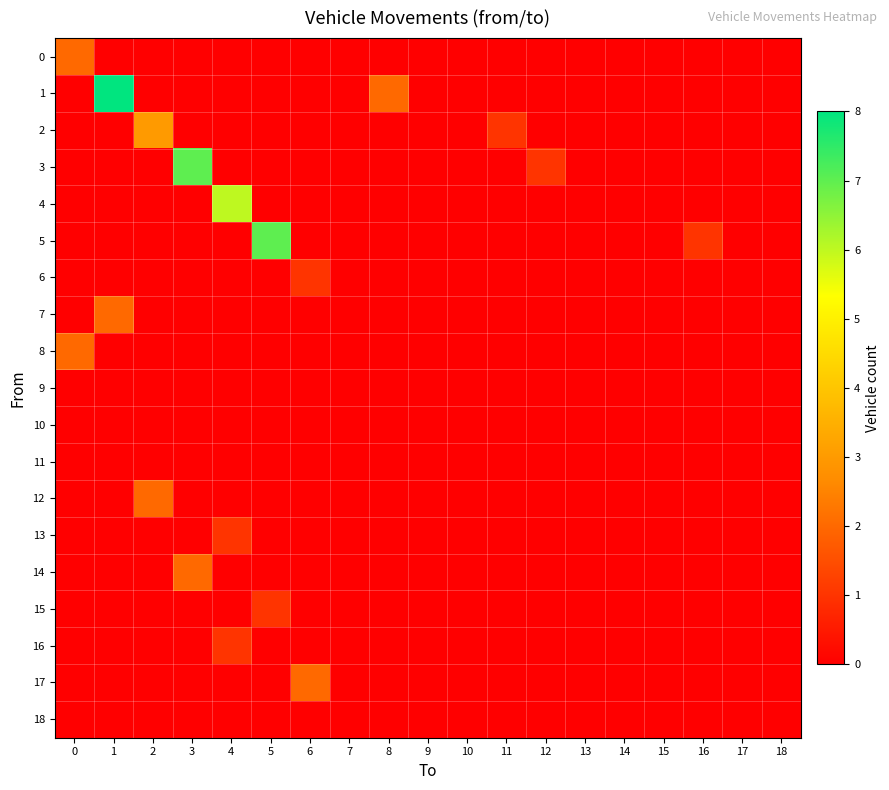

Reading right to left, extract all data points from this chart.

0: 18=0	17=0	16=0	15=0	14=0	13=0	12=0	11=0	10=0	9=0	8=0	7=0	6=0	5=0	4=0	3=0	2=0	1=0	0=2
1: 18=0	17=0	16=0	15=0	14=0	13=0	12=0	11=0	10=0	9=0	8=2	7=0	6=0	5=0	4=0	3=0	2=0	1=8	0=0
2: 18=0	17=0	16=0	15=0	14=0	13=0	12=0	11=1	10=0	9=0	8=0	7=0	6=0	5=0	4=0	3=0	2=3	1=0	0=0
3: 18=0	17=0	16=0	15=0	14=0	13=0	12=1	11=0	10=0	9=0	8=0	7=0	6=0	5=0	4=0	3=7	2=0	1=0	0=0
4: 18=0	17=0	16=0	15=0	14=0	13=0	12=0	11=0	10=0	9=0	8=0	7=0	6=0	5=0	4=6	3=0	2=0	1=0	0=0
5: 18=0	17=0	16=1	15=0	14=0	13=0	12=0	11=0	10=0	9=0	8=0	7=0	6=0	5=7	4=0	3=0	2=0	1=0	0=0
6: 18=0	17=0	16=0	15=0	14=0	13=0	12=0	11=0	10=0	9=0	8=0	7=0	6=1	5=0	4=0	3=0	2=0	1=0	0=0
7: 18=0	17=0	16=0	15=0	14=0	13=0	12=0	11=0	10=0	9=0	8=0	7=0	6=0	5=0	4=0	3=0	2=0	1=2	0=0
8: 18=0	17=0	16=0	15=0	14=0	13=0	12=0	11=0	10=0	9=0	8=0	7=0	6=0	5=0	4=0	3=0	2=0	1=0	0=2
9: 18=0	17=0	16=0	15=0	14=0	13=0	12=0	11=0	10=0	9=0	8=0	7=0	6=0	5=0	4=0	3=0	2=0	1=0	0=0
10: 18=0	17=0	16=0	15=0	14=0	13=0	12=0	11=0	10=0	9=0	8=0	7=0	6=0	5=0	4=0	3=0	2=0	1=0	0=0
11: 18=0	17=0	16=0	15=0	14=0	13=0	12=0	11=0	10=0	9=0	8=0	7=0	6=0	5=0	4=0	3=0	2=0	1=0	0=0
12: 18=0	17=0	16=0	15=0	14=0	13=0	12=0	11=0	10=0	9=0	8=0	7=0	6=0	5=0	4=0	3=0	2=2	1=0	0=0
13: 18=0	17=0	16=0	15=0	14=0	13=0	12=0	11=0	10=0	9=0	8=0	7=0	6=0	5=0	4=1	3=0	2=0	1=0	0=0
14: 18=0	17=0	16=0	15=0	14=0	13=0	12=0	11=0	10=0	9=0	8=0	7=0	6=0	5=0	4=0	3=2	2=0	1=0	0=0
15: 18=0	17=0	16=0	15=0	14=0	13=0	12=0	11=0	10=0	9=0	8=0	7=0	6=0	5=1	4=0	3=0	2=0	1=0	0=0
16: 18=0	17=0	16=0	15=0	14=0	13=0	12=0	11=0	10=0	9=0	8=0	7=0	6=0	5=0	4=1	3=0	2=0	1=0	0=0
17: 18=0	17=0	16=0	15=0	14=0	13=0	12=0	11=0	10=0	9=0	8=0	7=0	6=2	5=0	4=0	3=0	2=0	1=0	0=0
18: 18=0	17=0	16=0	15=0	14=0	13=0	12=0	11=0	10=0	9=0	8=0	7=0	6=0	5=0	4=0	3=0	2=0	1=0	0=0